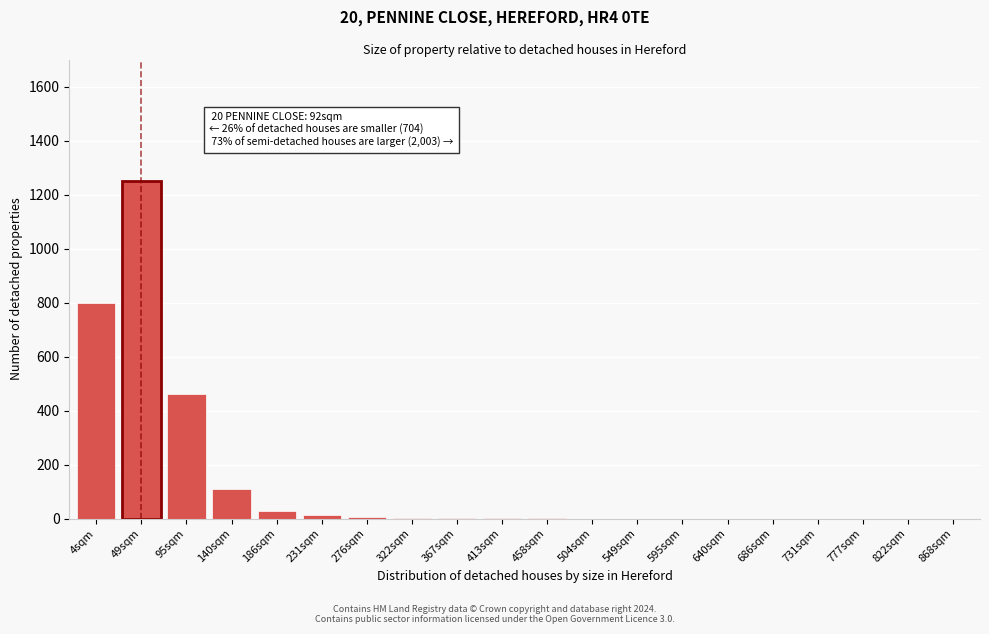

Which category has the highest value across all series?

49sqm